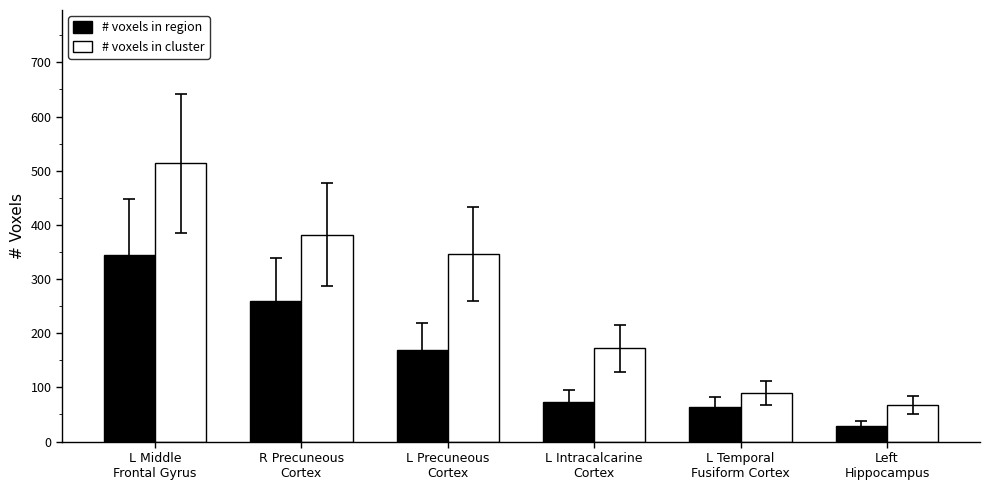

Are the bars horizontal?

No